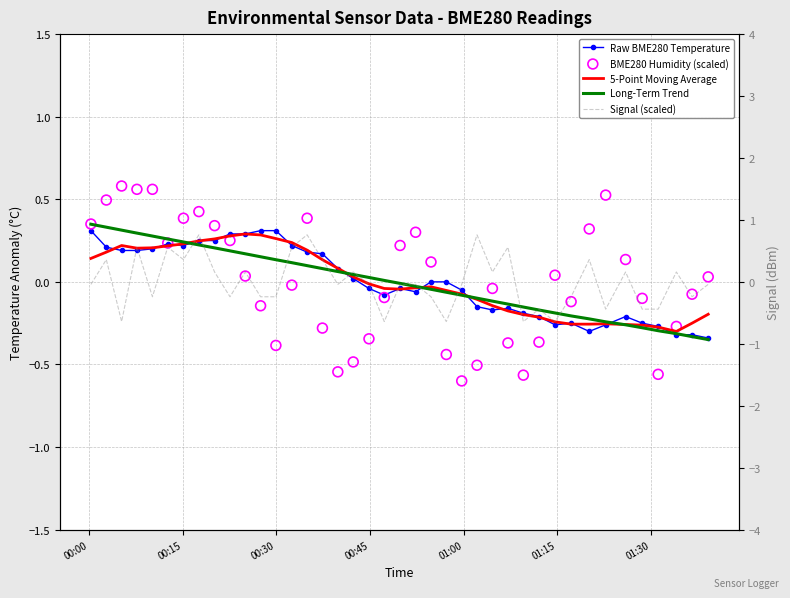

Which series reaches the maximum Y coordinate?

Signal (scaled)